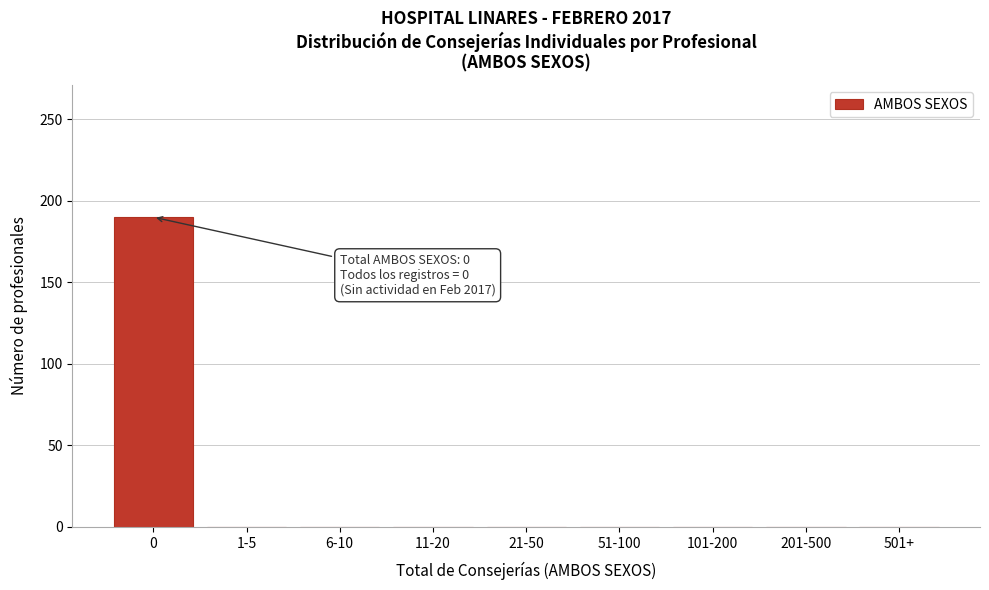

Reading left to right, what are all the values shown in this chart?

0=190	1-5=0	6-10=0	11-20=0	21-50=0	51-100=0	101-200=0	201-500=0	501+=0